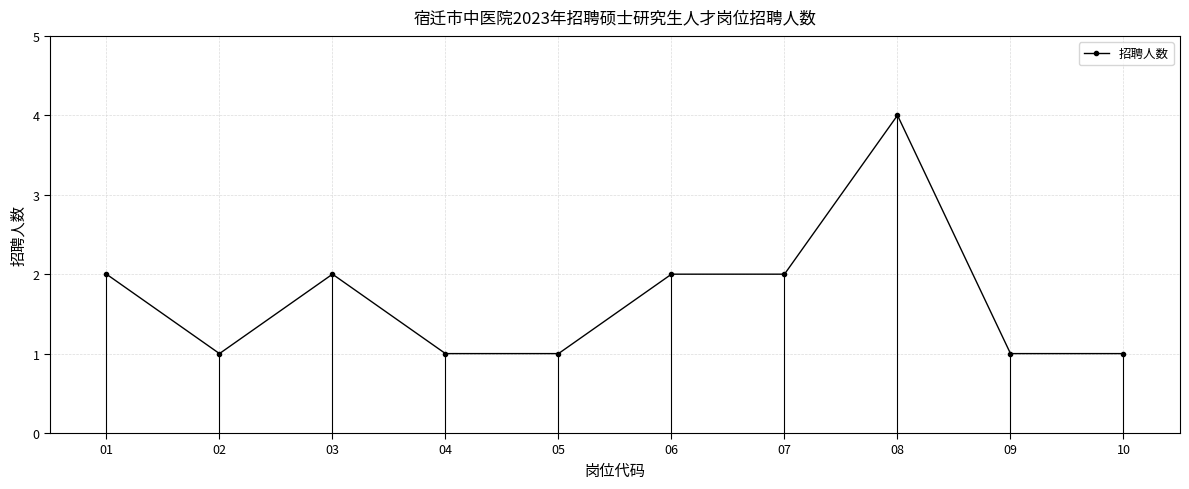

What is the change in value from 06 to 10?

-1